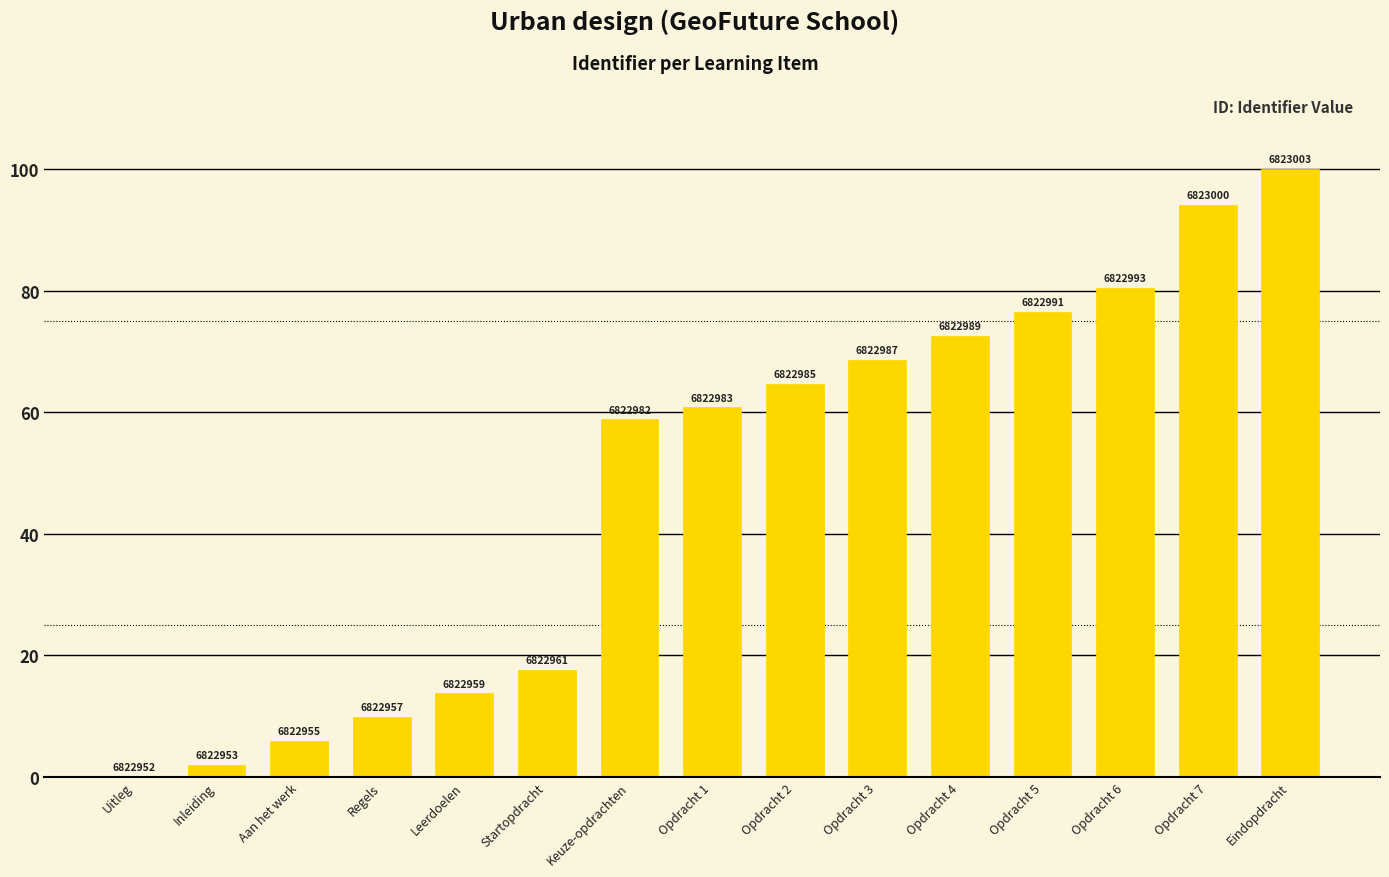

How many data points are above 60?

8